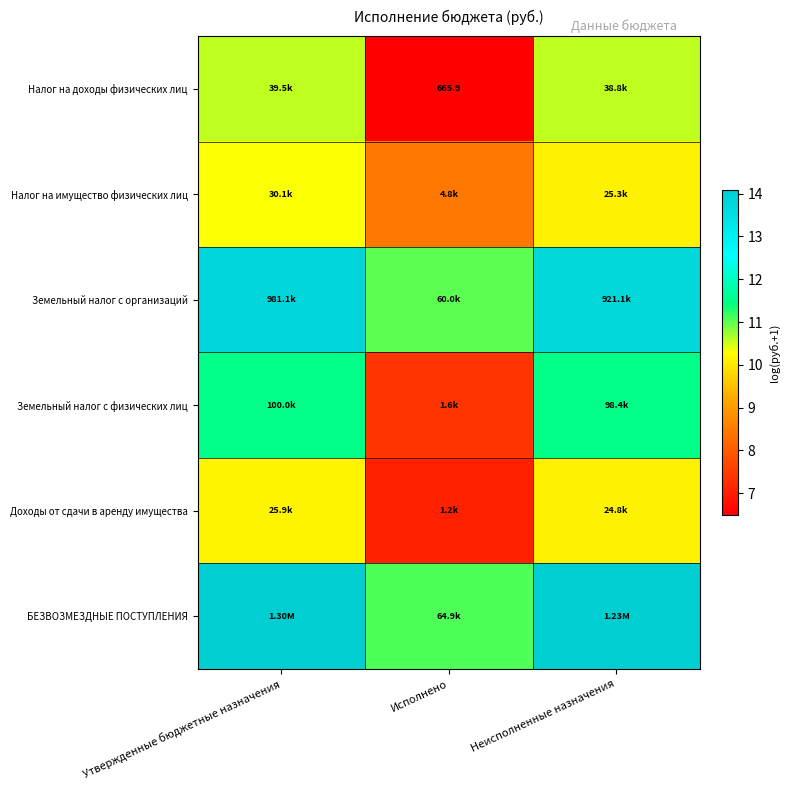

Which series has the largest total across all categories?

БЕЗВОЗМЕЗДНЫЕ ПОСТУПЛЕНИЯ